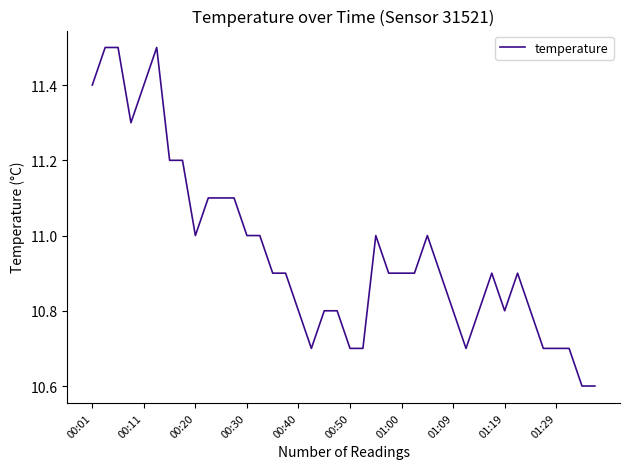

Reading left to right, list all the values displayed in this chart.

11.4	11.5	11.5	11.3	11.4	11.5	11.2	11.2	11.0	11.1	11.1	11.1	11.0	11.0	10.9	10.9	10.8	10.7	10.8	10.8	10.7	10.7	11.0	10.9	10.9	10.9	11.0	10.9	10.8	10.7	10.8	10.9	10.8	10.9	10.8	10.7	10.7	10.7	10.6	10.6